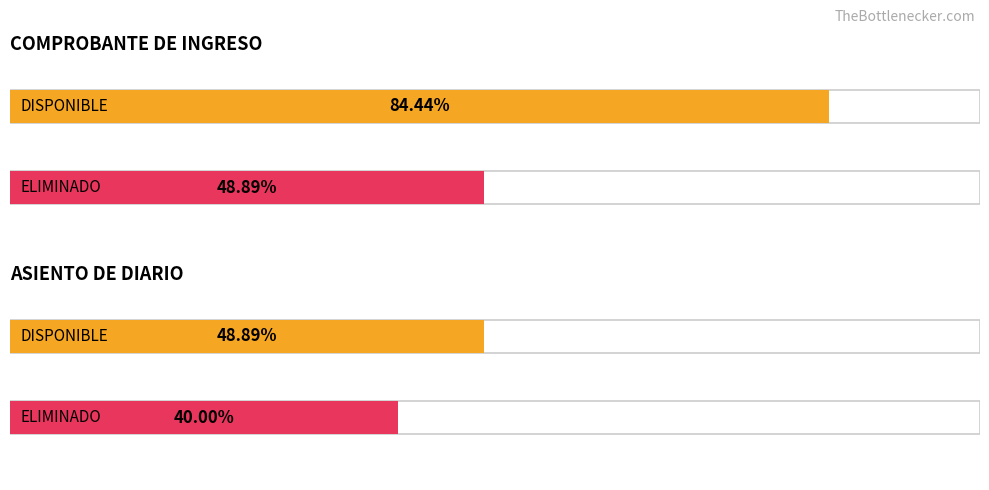

At which category is the sum across all series the highest?

COMPROBANTE DE INGRESO